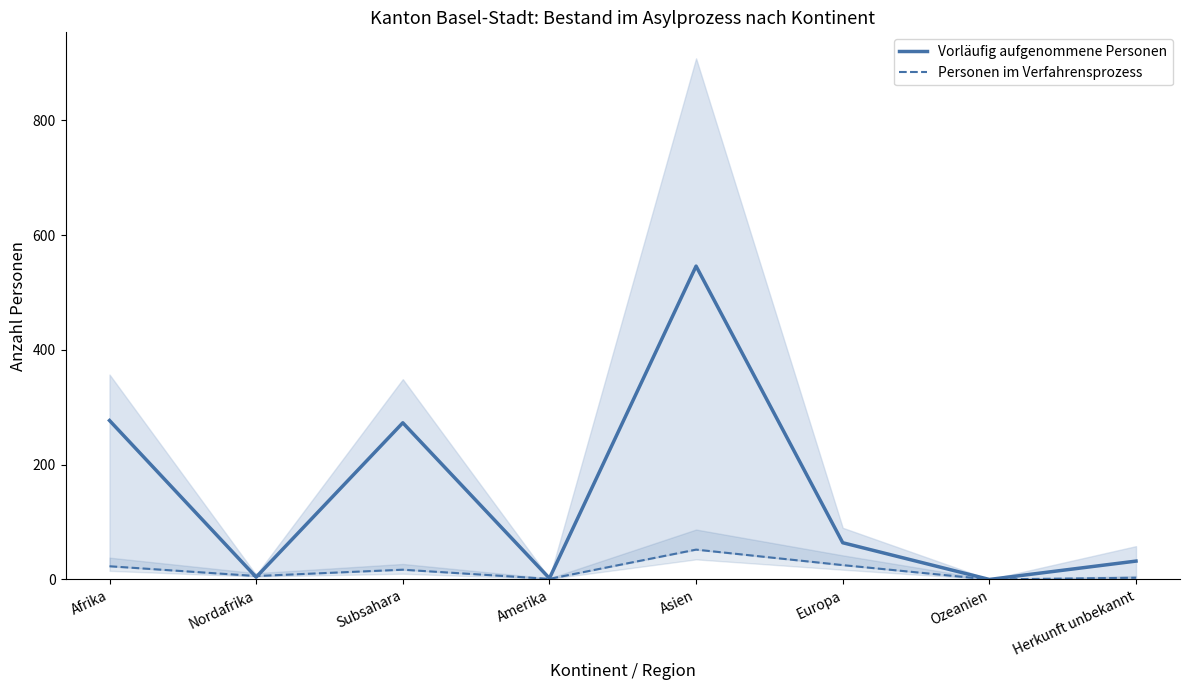

What is the maximum value for Vorläufig aufgenommene Personen?

546